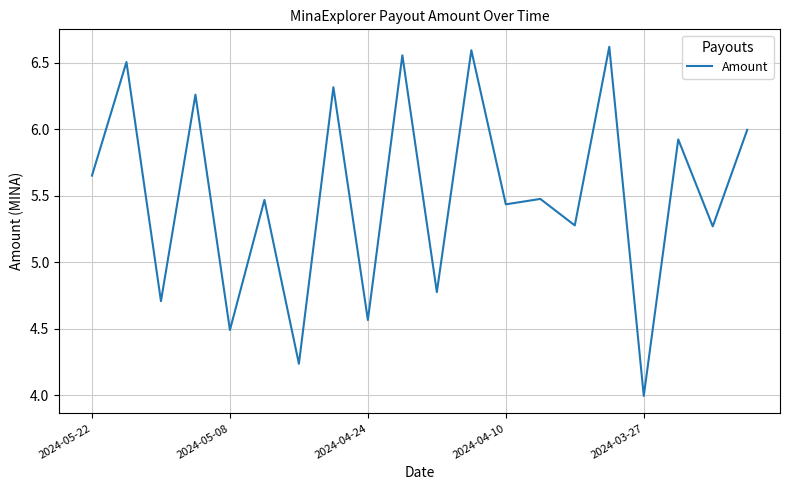

True or false: the data has more than 0 interior local peaks.

True